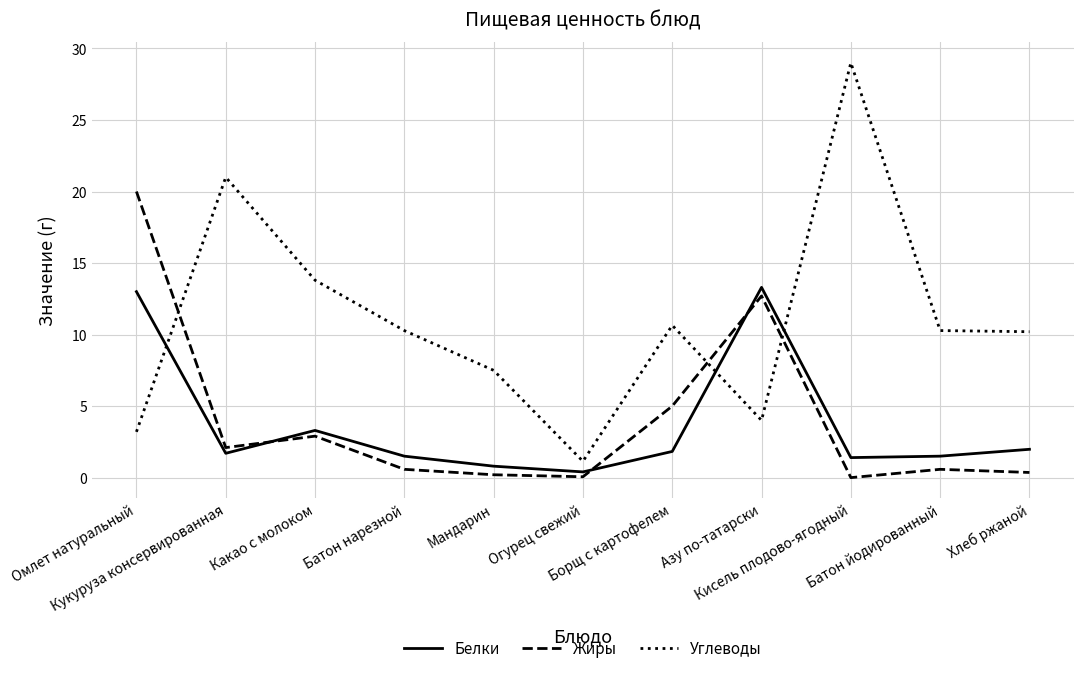

True or false: Жиры and Белки cross at least once.

True